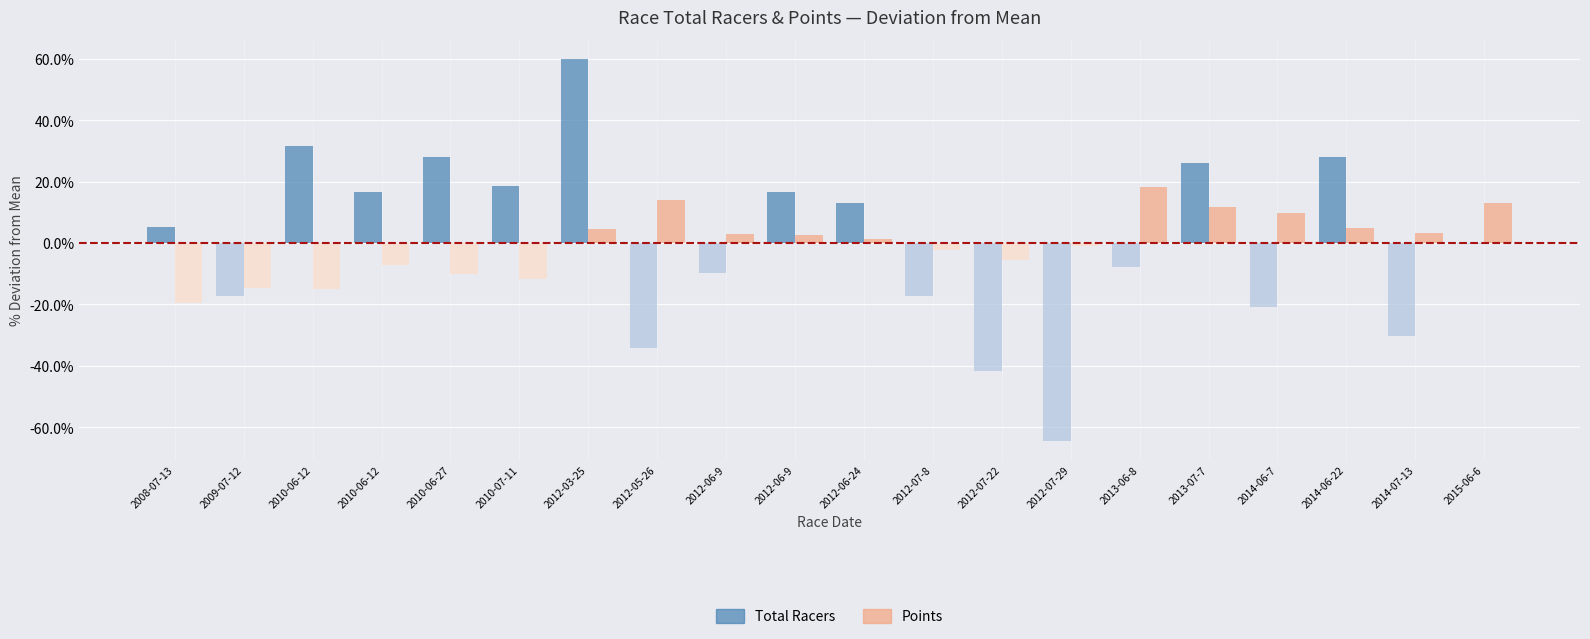

Is the value of Total Racers at 2010-06-27 greater than the value of Points at 2014-06-22?

Yes